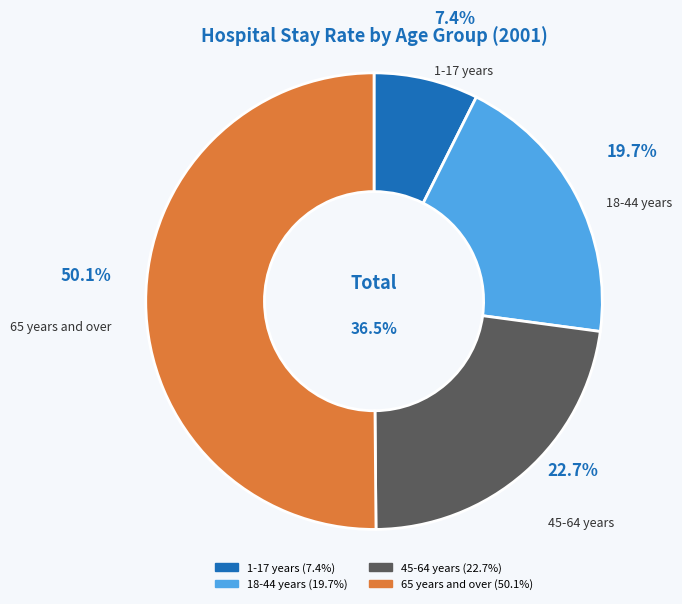

What is the largest slice in the pie chart?

65 years and over